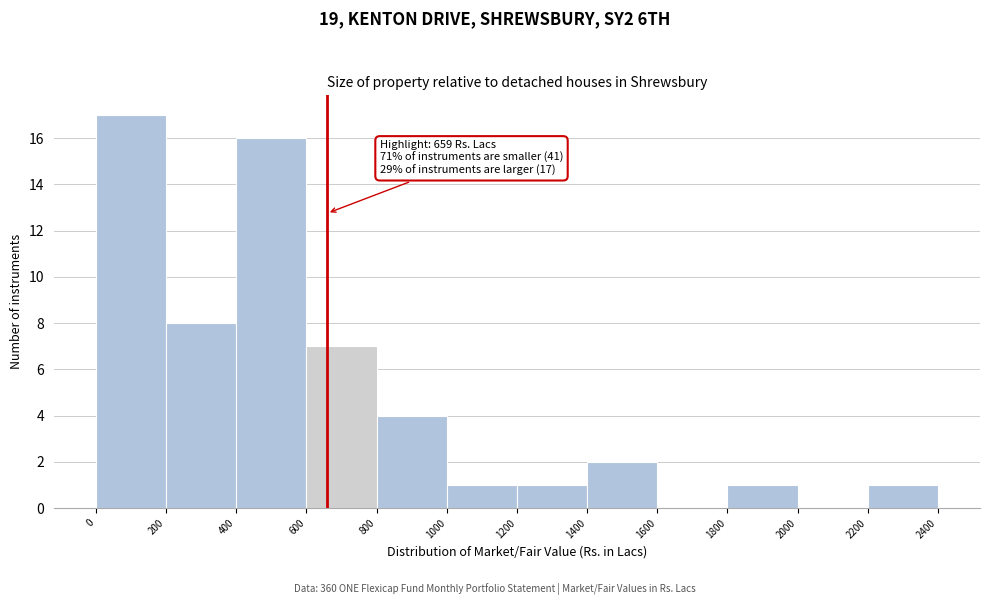

Which range on the x-axis has the tallest bar?

0 to 200